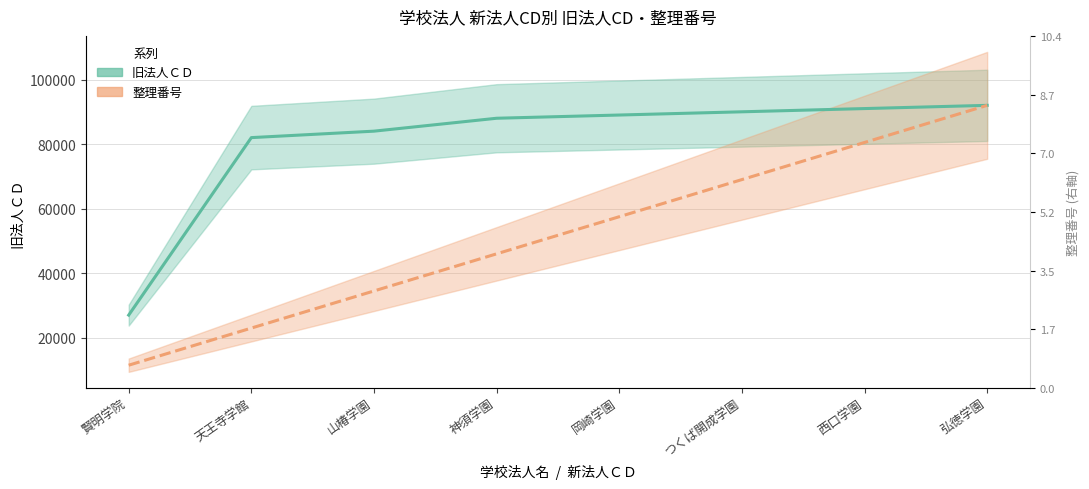

At which category is the sum across all series the highest?

弘徳学園